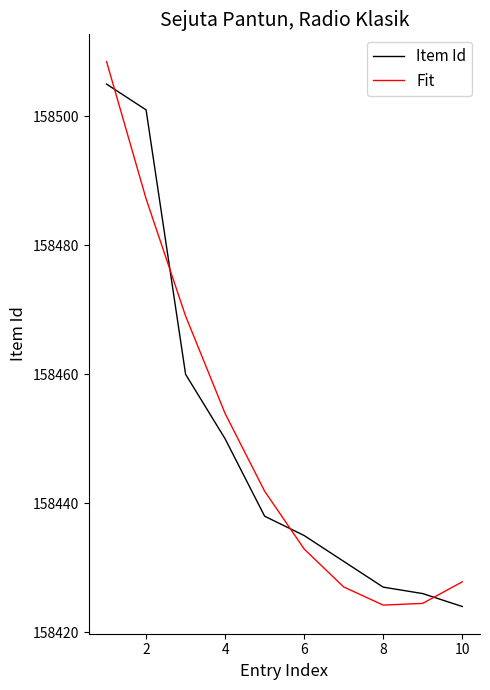

True or false: Fit has more than 0 interior local peaks.

False